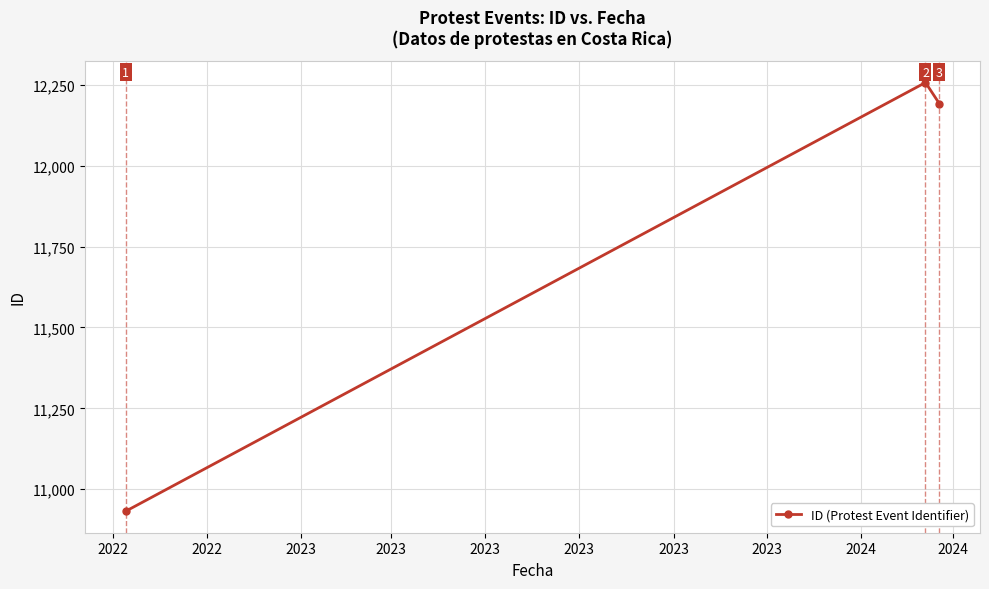

Reading left to right, list all the values displayed in this chart.

10932	12257	12192